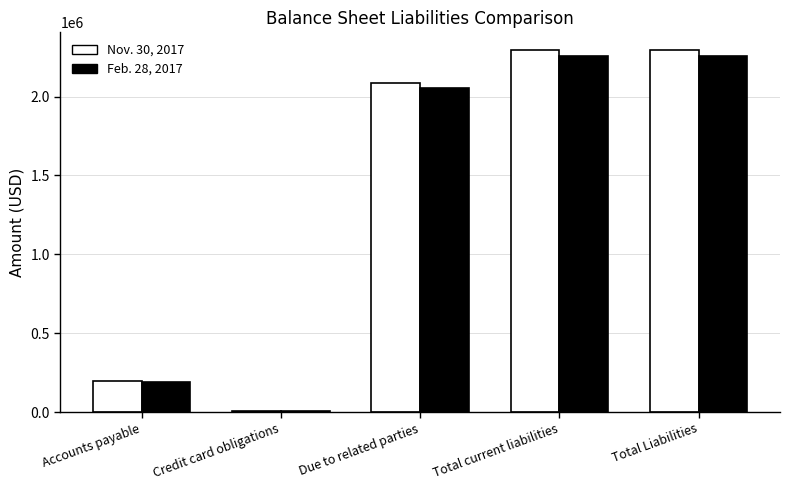

Is it true that Feb. 28, 2017 equals 63790 at Accounts payable?

False